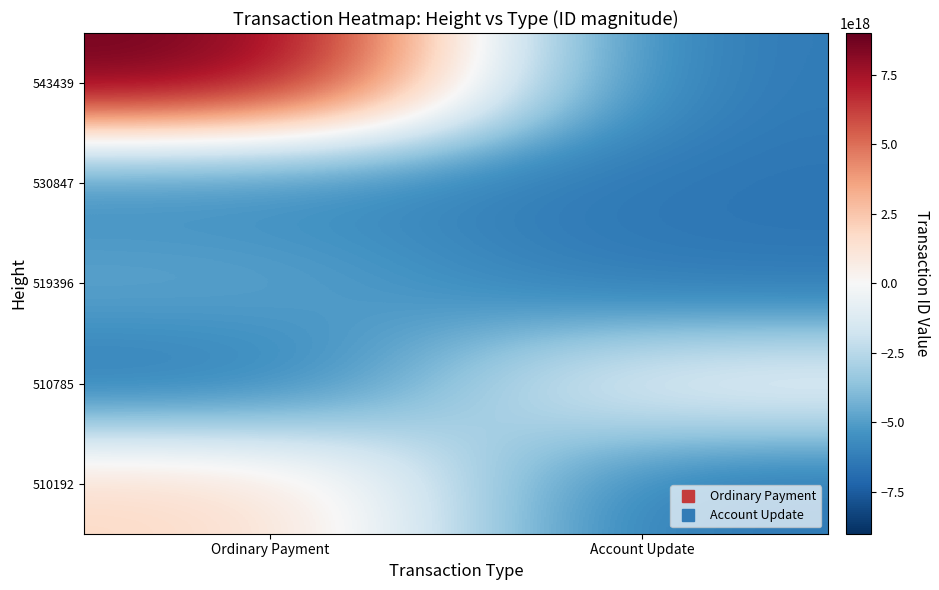

List the series in order of their peak value, highest first.

543439, 510192, 510785, 519396, 530847